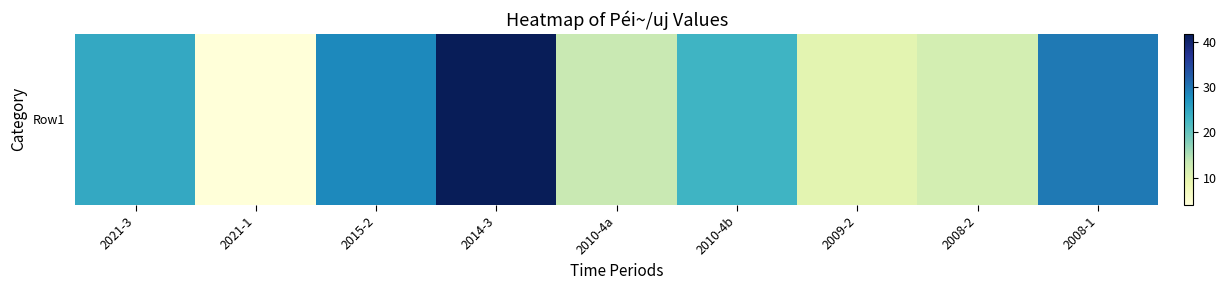

The value at 2021-1 is 4.1. True or false?

True